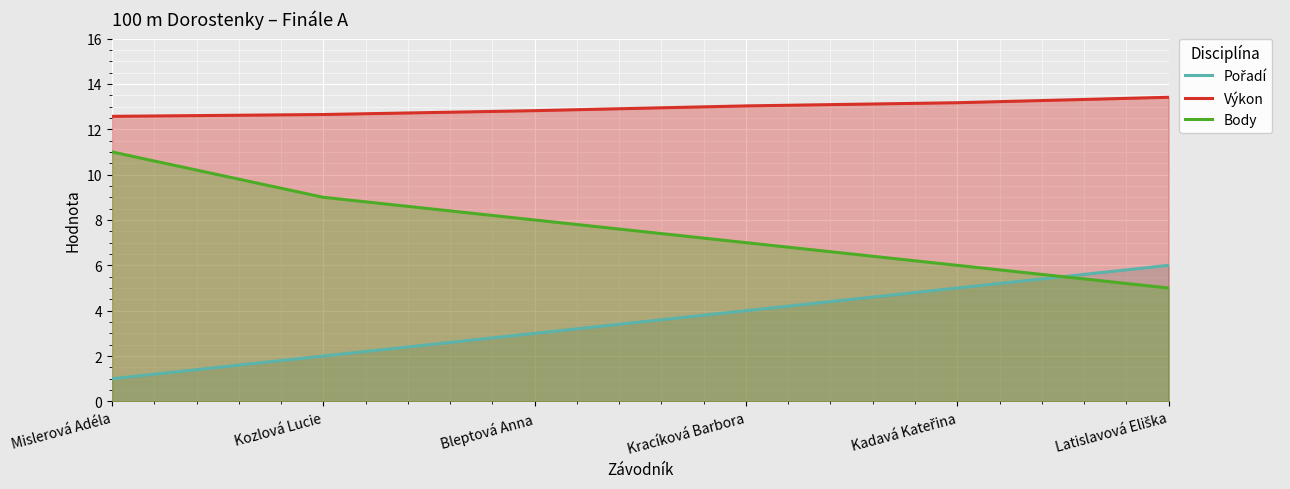

What is the difference between the maximum and second lowest values in the Pořadí series?

4.0